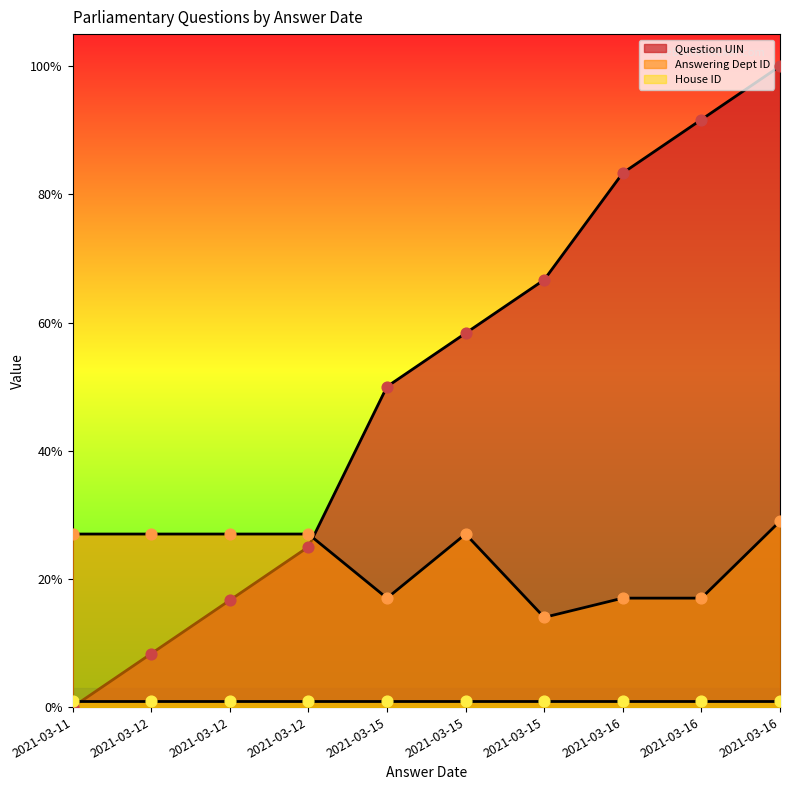

What is the total value across all series at 2021-03-11?

27.0